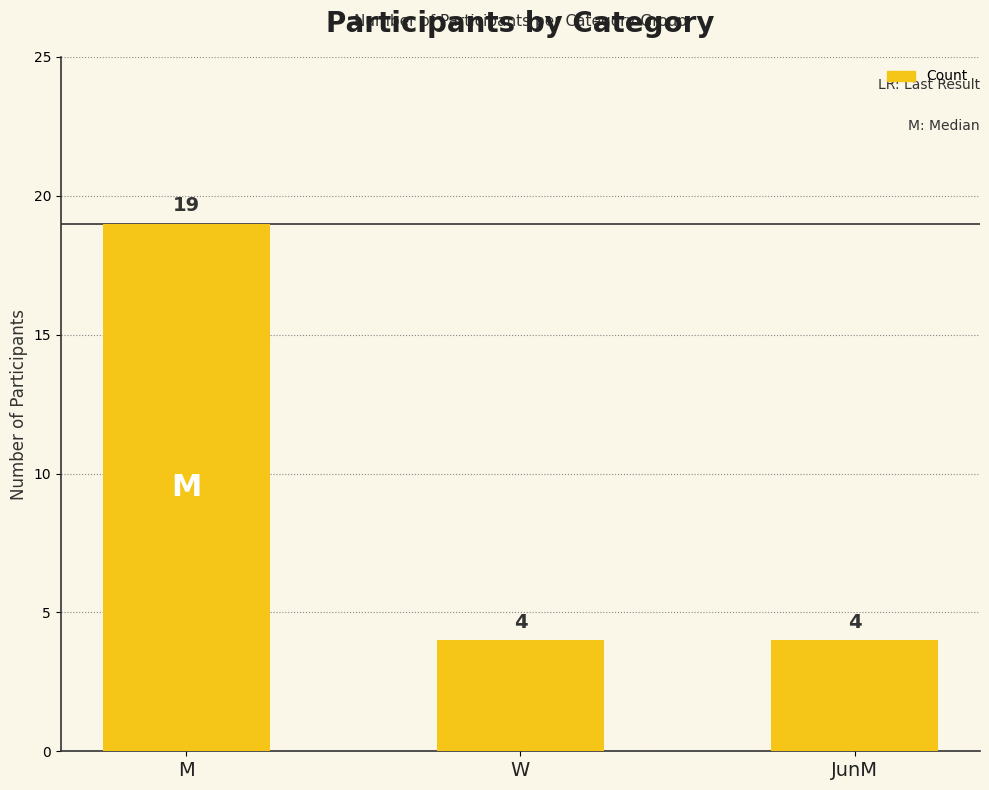

Are the bars horizontal?

No